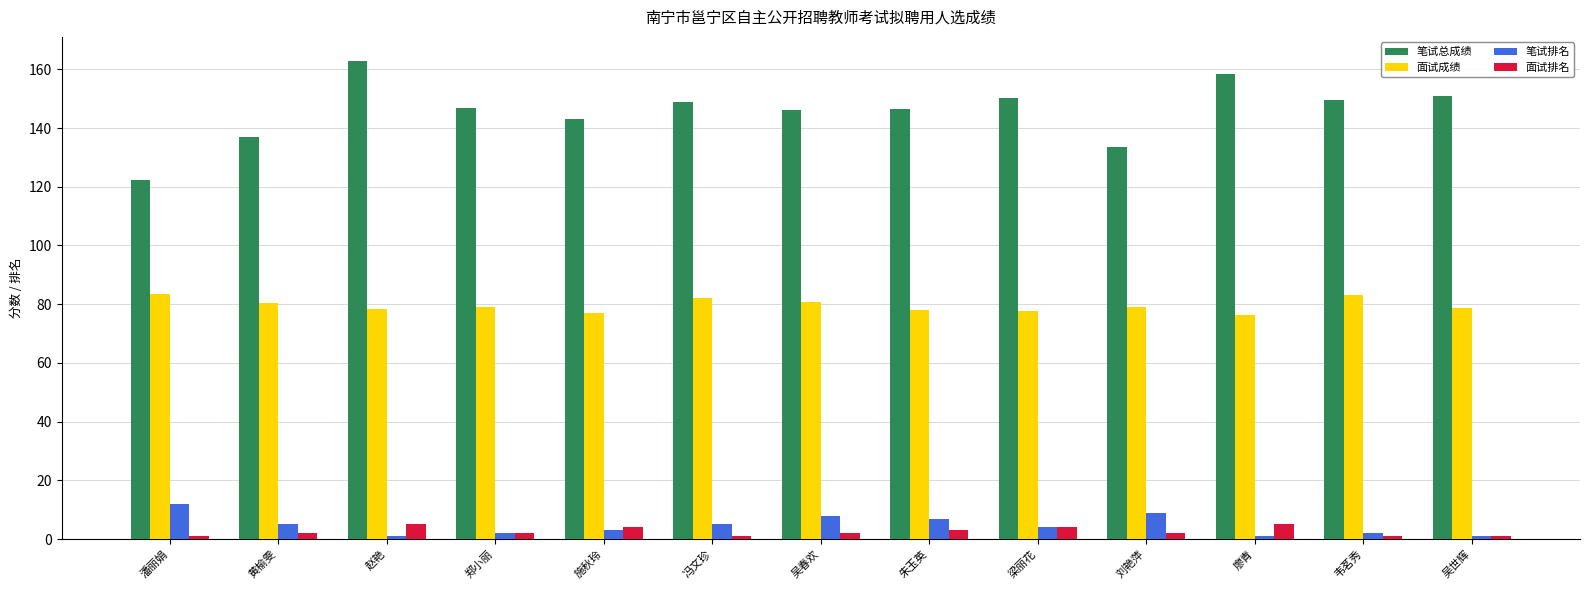

Where does the 笔试排名 series first go above 4?

潘丽娟